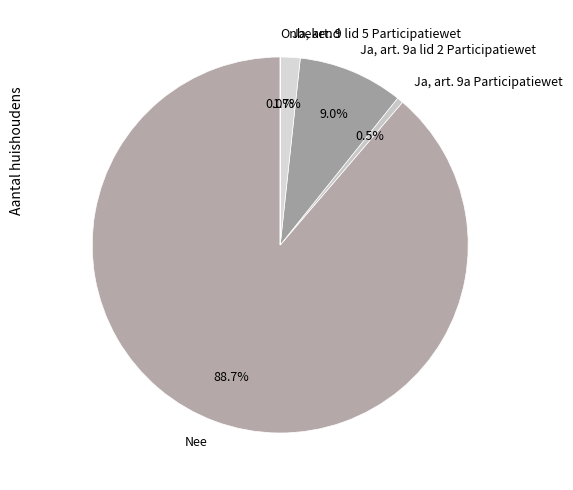

Is the sum of Ja, art. 9 lid 5 Participatiewet and Ja, art. 9a Participatiewet greater than half?

No